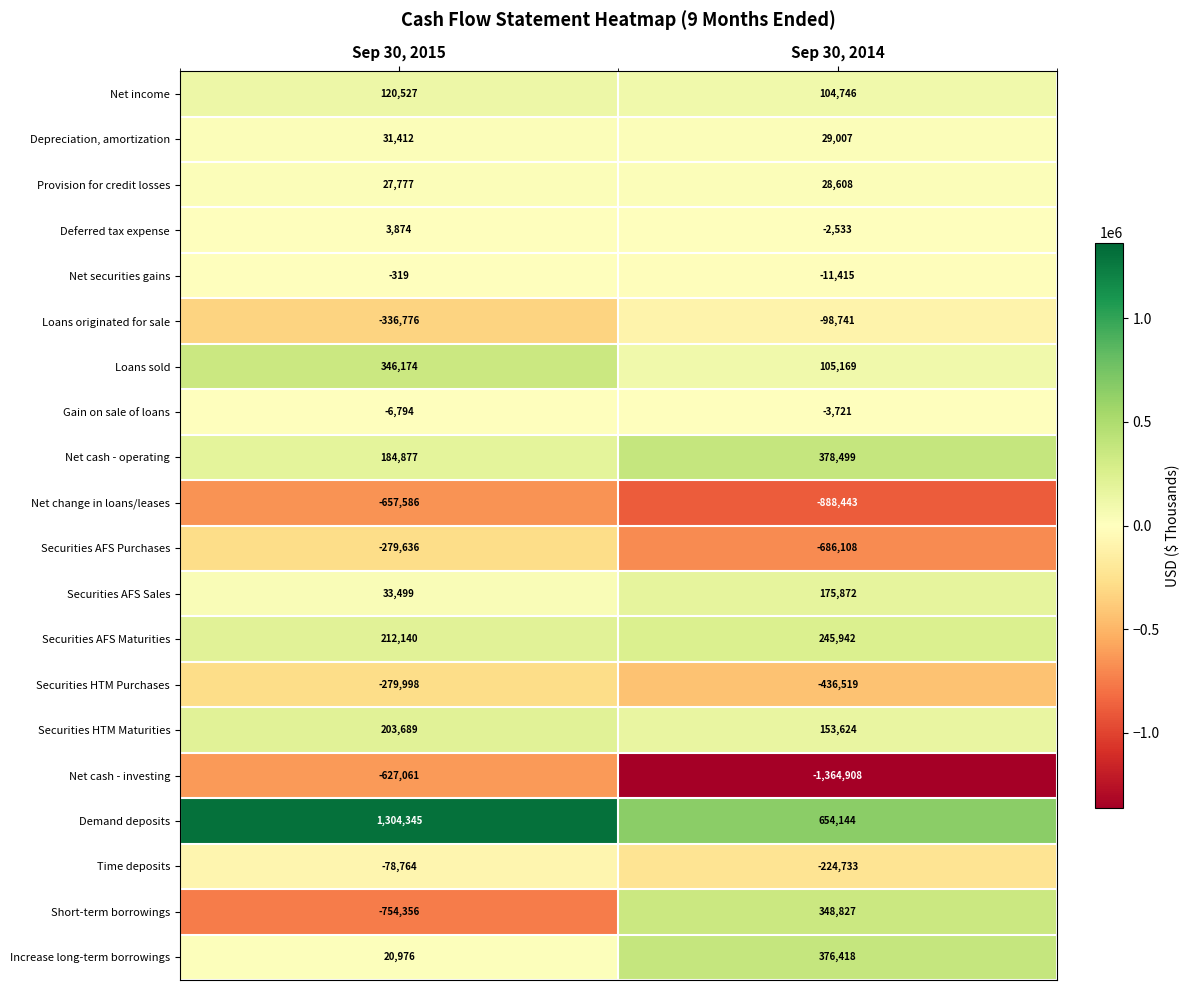

What is the difference between the maximum and minimum values in the Time deposits series?

145969